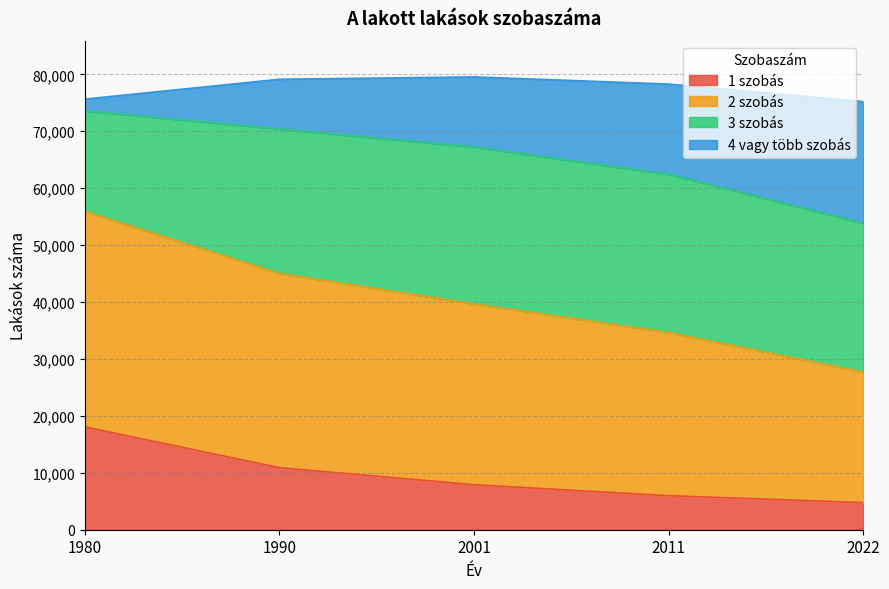

What is the minimum value shown in the chart?

4765